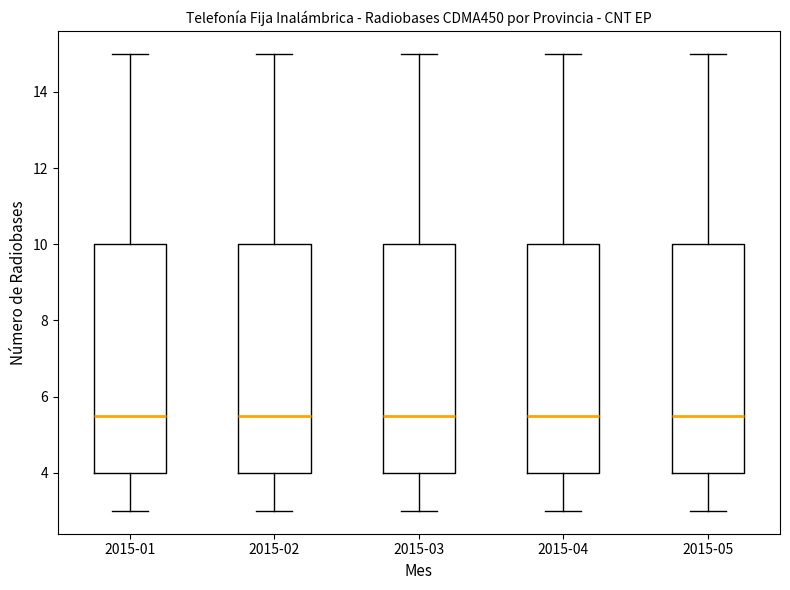

Reading left to right, read every box against the y-axis: the position of its median line, the range the box covers, and the ends of its whiskers. The values are not printed on the chart, so give them approximately, as read against the axis.

2015-01: median 5.6, box 4.0 to 10.0, whiskers 3.0 to 15.0
2015-02: median 5.6, box 4.0 to 10.0, whiskers 3.0 to 15.0
2015-03: median 5.6, box 4.0 to 10.0, whiskers 3.0 to 15.0
2015-04: median 5.6, box 4.0 to 10.0, whiskers 3.0 to 15.0
2015-05: median 5.6, box 4.0 to 10.0, whiskers 3.0 to 15.0